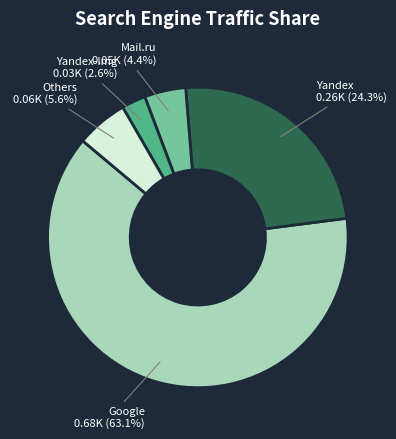

Which has a higher value, Mail.ru or Yandex-Img?

Mail.ru